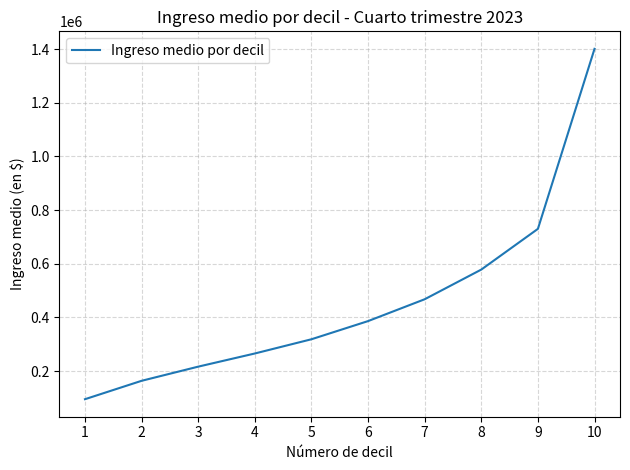

List the labels in order of value, largest first.

10, 9, 8, 7, 6, 5, 4, 3, 2, 1